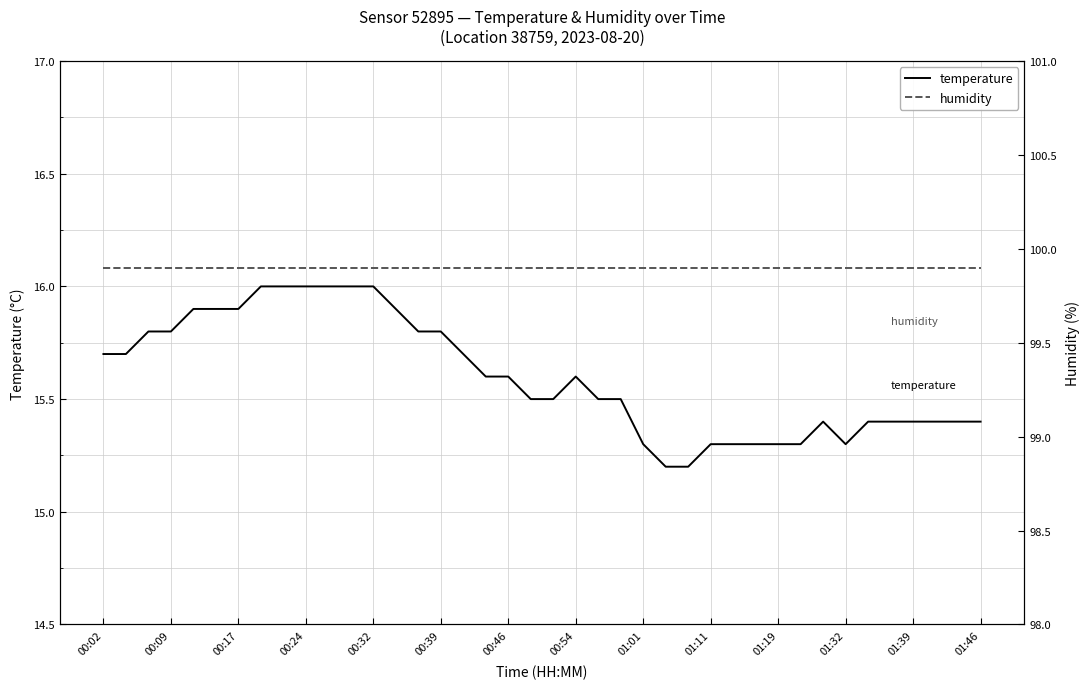

What position from the right is 26?

14